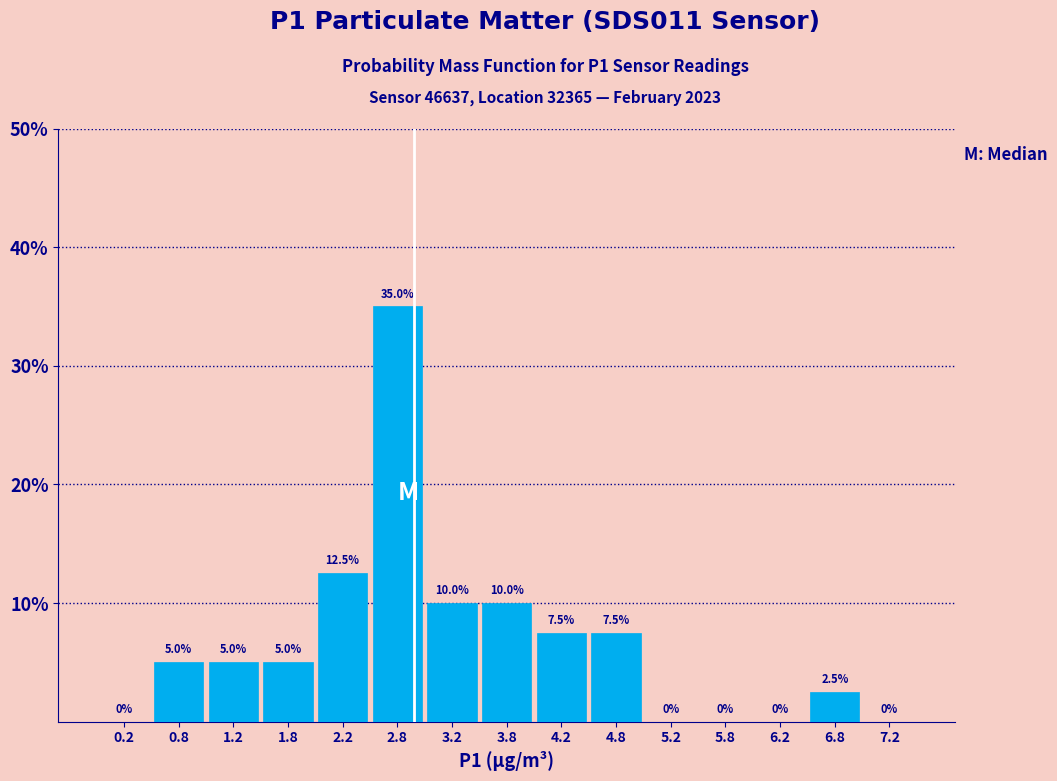

Which range on the x-axis has the tallest bar?

2.5 to 3.0